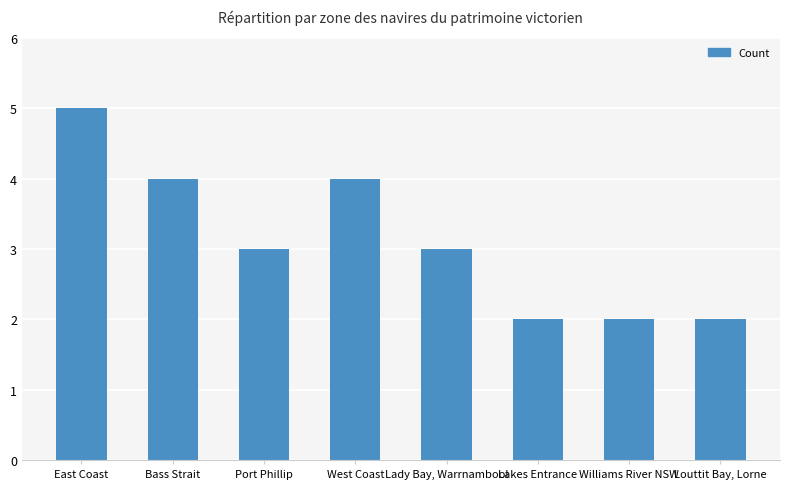

What is the maximum value shown in the chart?

5